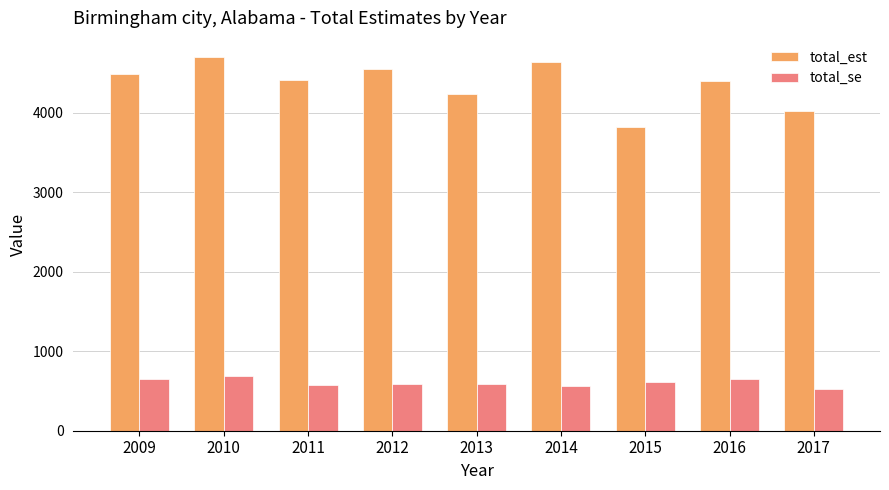

Which category has the highest value in the total_est series?

2010